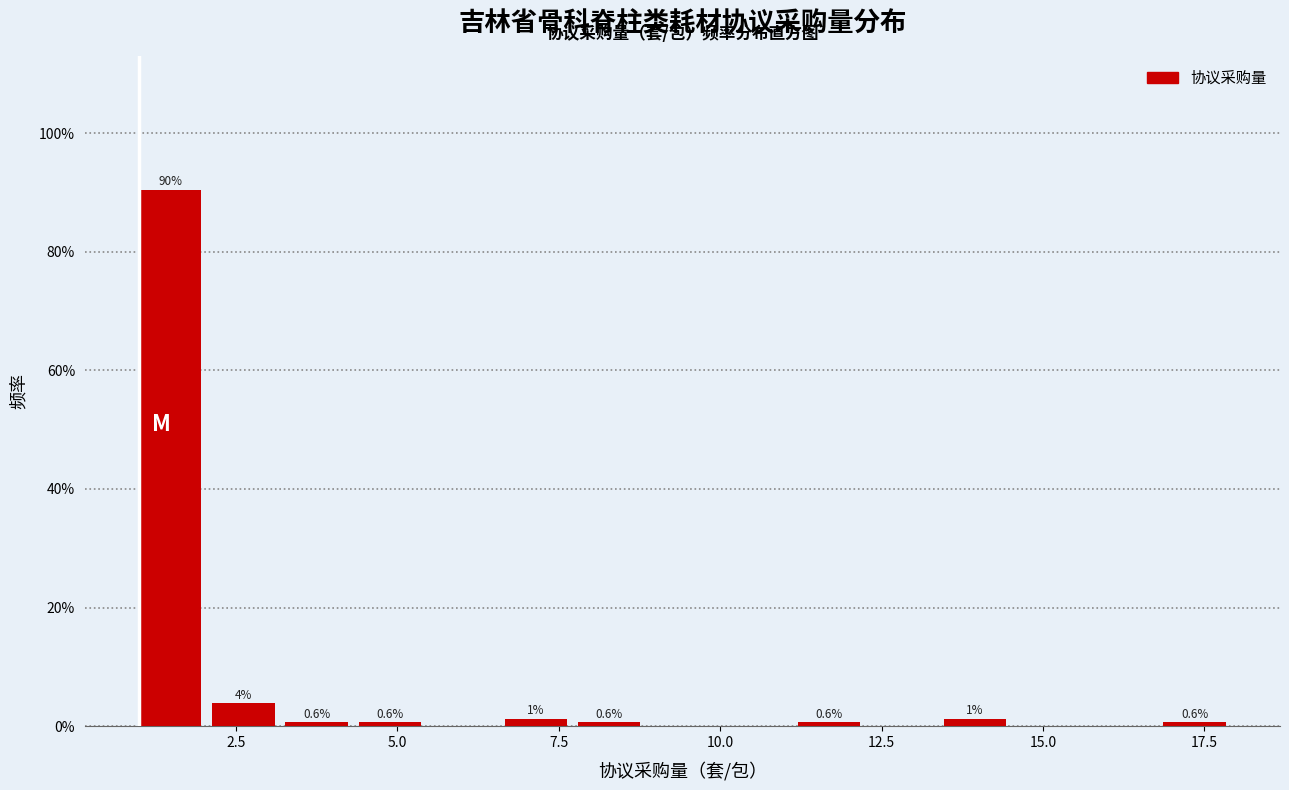

Around what value on the x-axis is the tallest bar? Give the approximate position of its centre, as read against the axis.

1.5